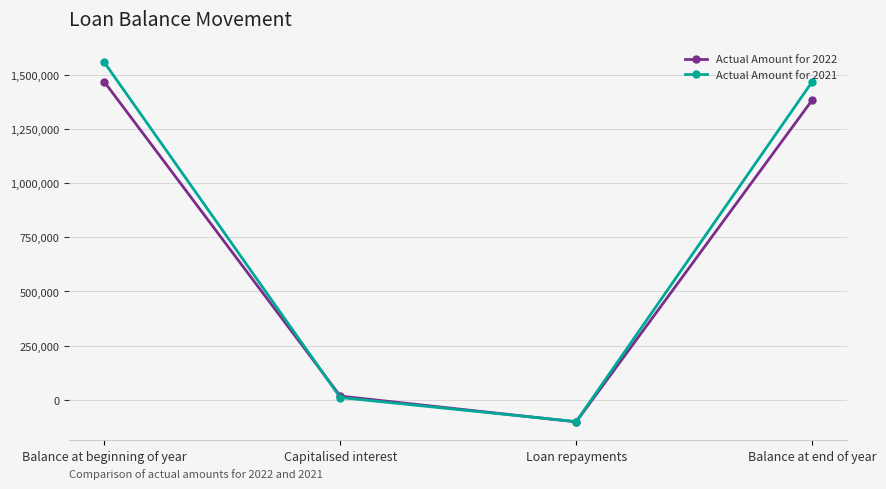

True or false: Actual Amount for 2021 has more than 2 interior local peaks.

False